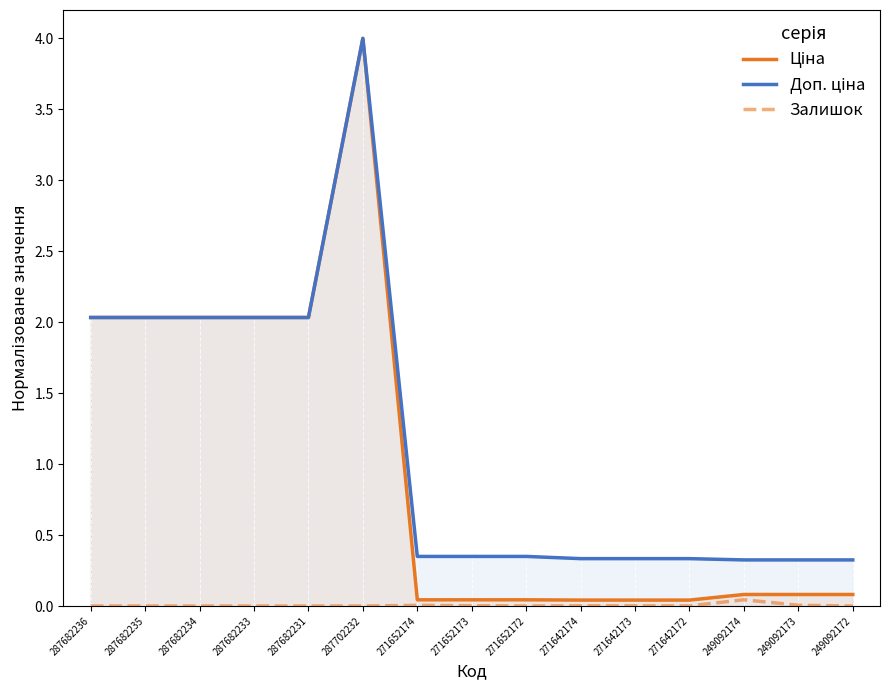

What is the spread (max minus min) of values at 271652173?

0.3